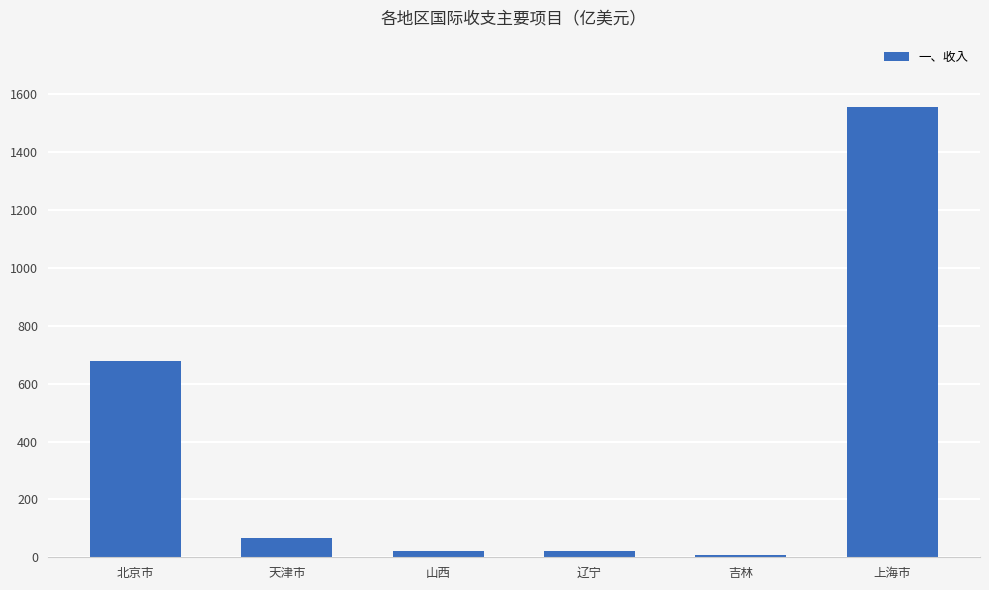

What is the value of the 2nd bar from the left?

67.4